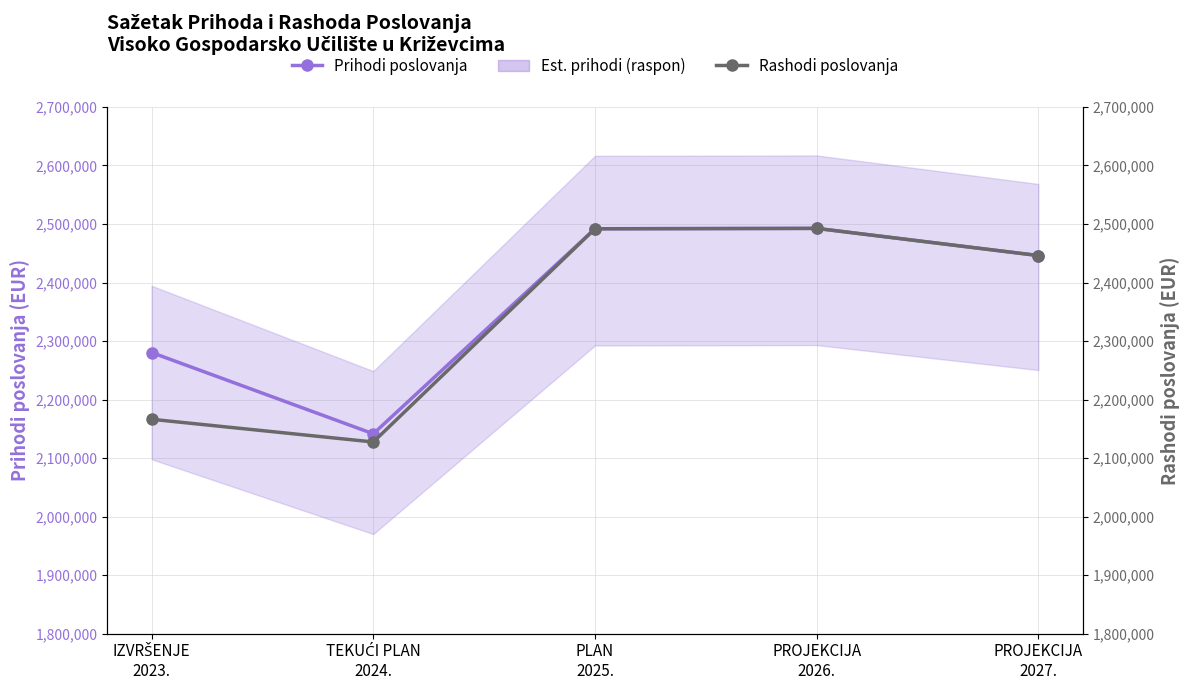

At which category does Prihodi poslovanja reach its first local valley?

TEKUĆI PLAN
2024.